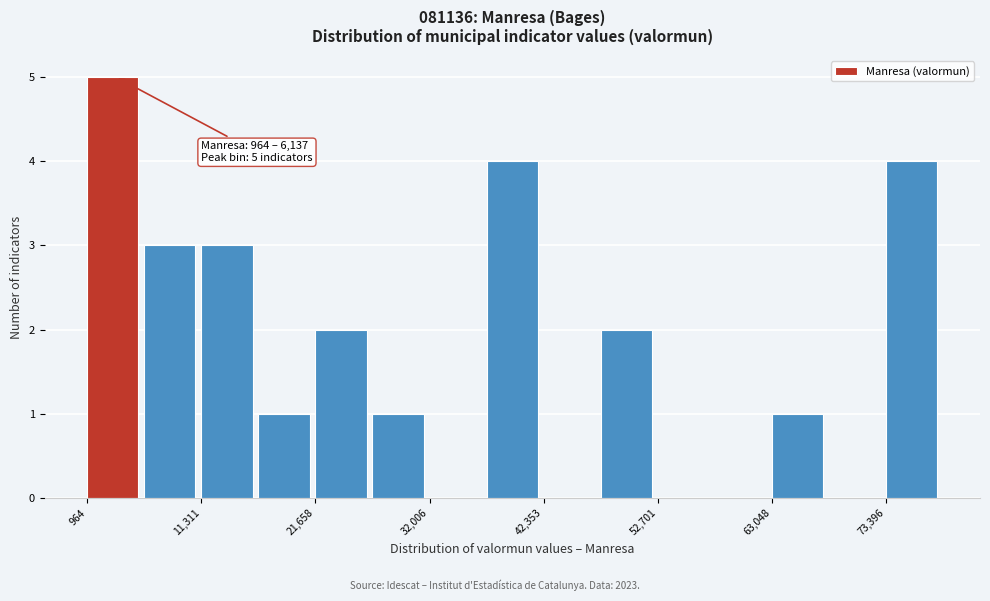

Around what value on the x-axis is the tallest bar? Give the approximate position of its centre, as read against the axis.

4000